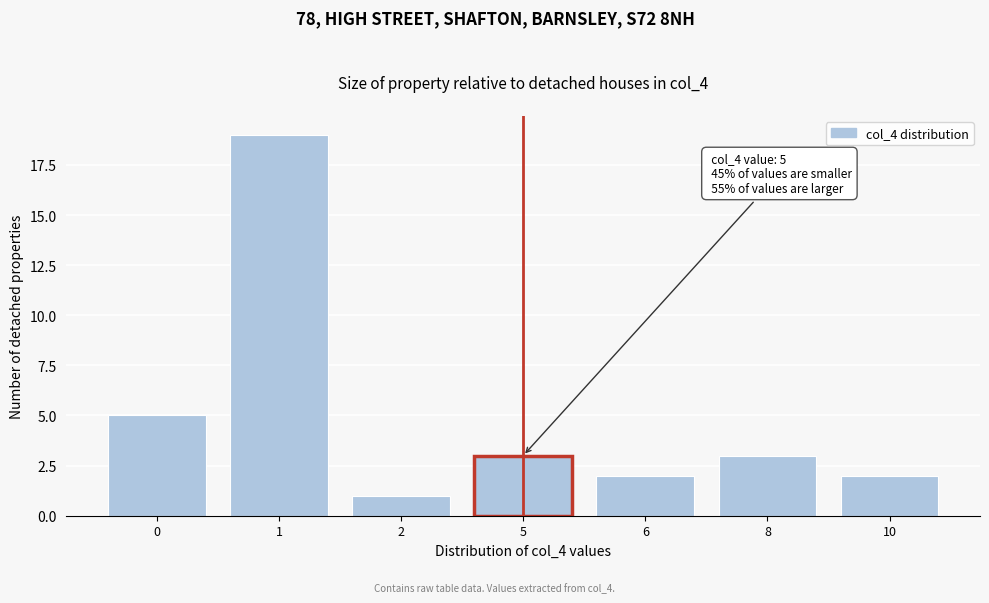

Reading left to right, list all the values displayed in this chart.

5	19	1	3	2	3	2